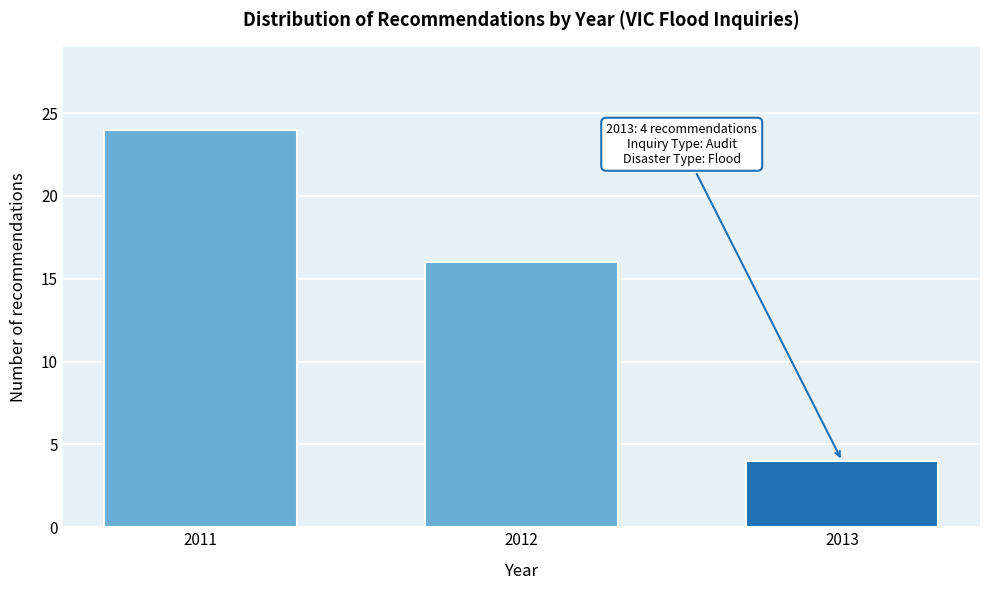

Reading right to left, extract all data points from this chart.

2013=4	2012=16	2011=24